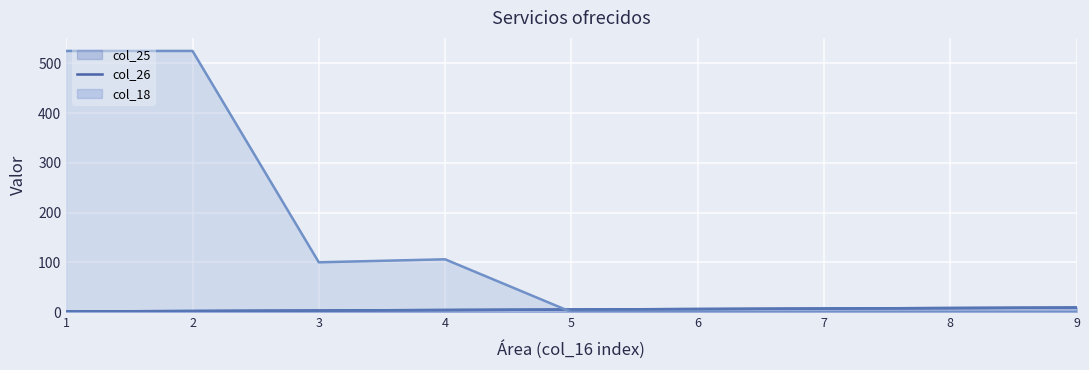

The value of col_26 at 4 is 6. True or false?

False